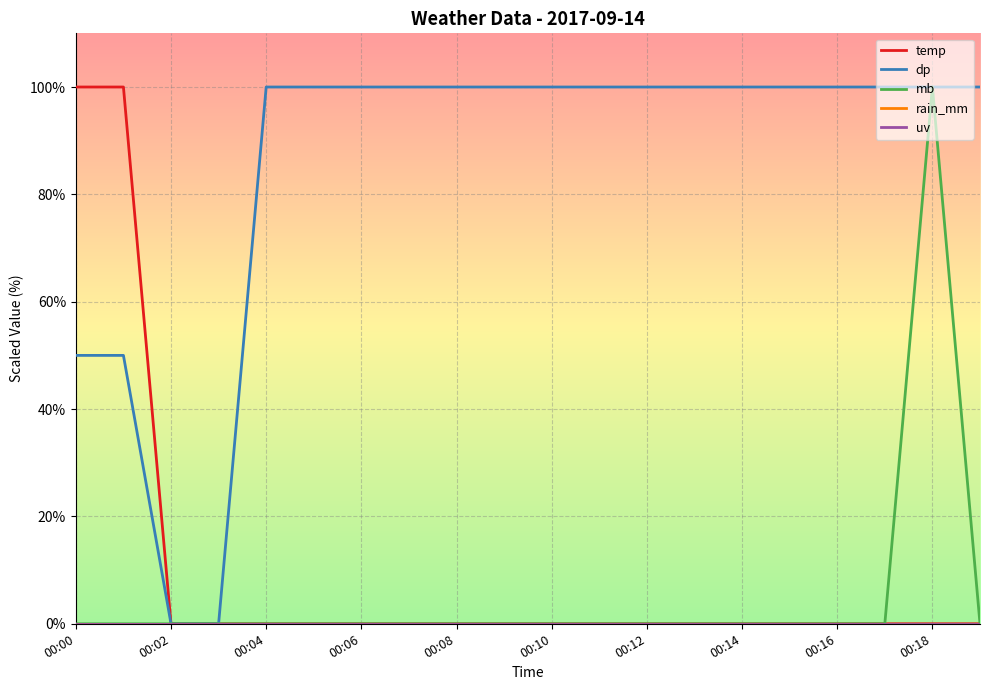

Does the chart have visible grid lines?

Yes